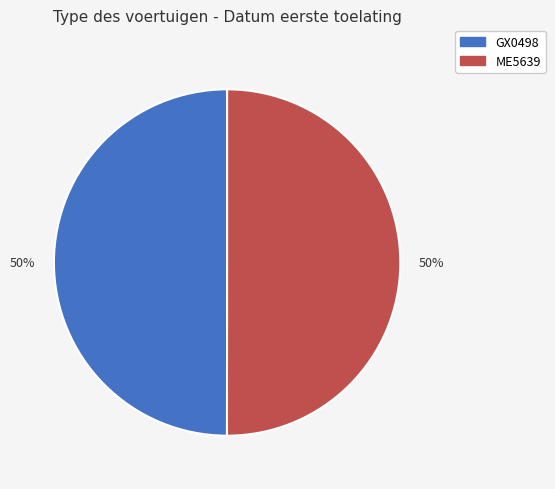

To the nearest percent, what is the combined percentage of ME5639 and GX0498?

100%